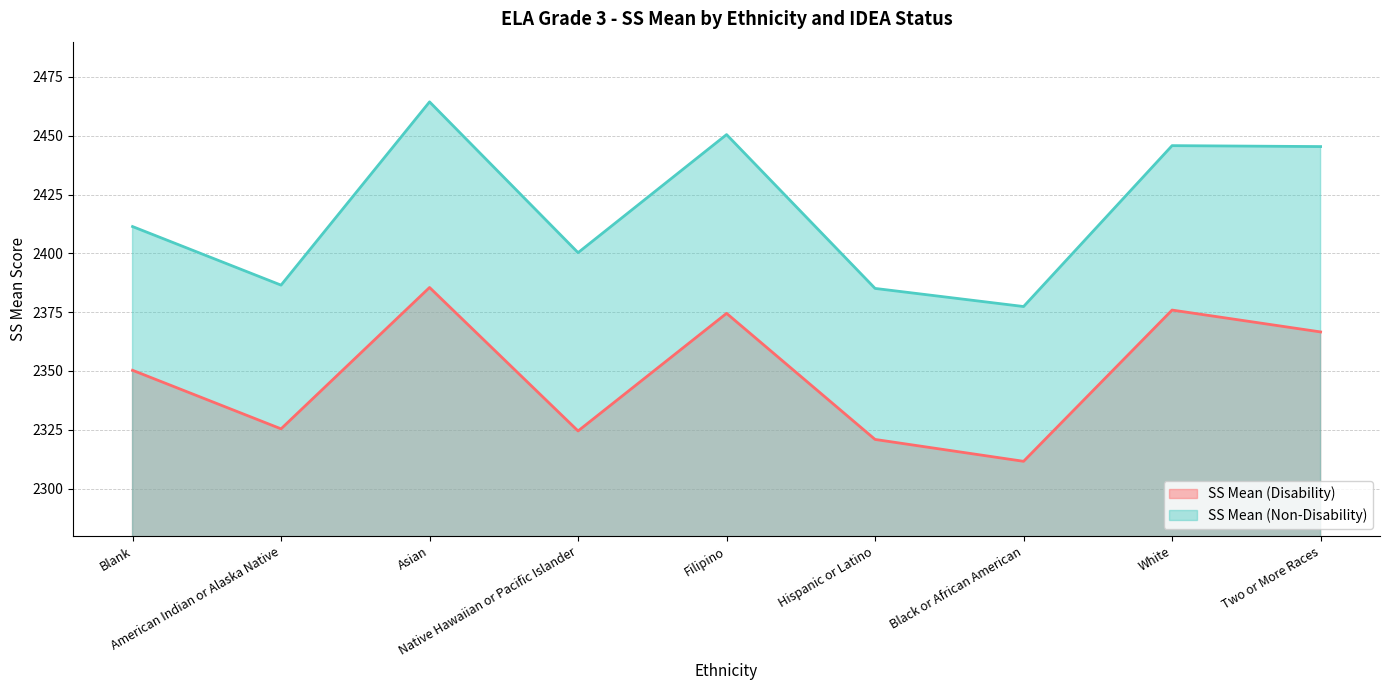

What is the value of the SS Mean (Disability) point at the 3rd from the left?

2385.5